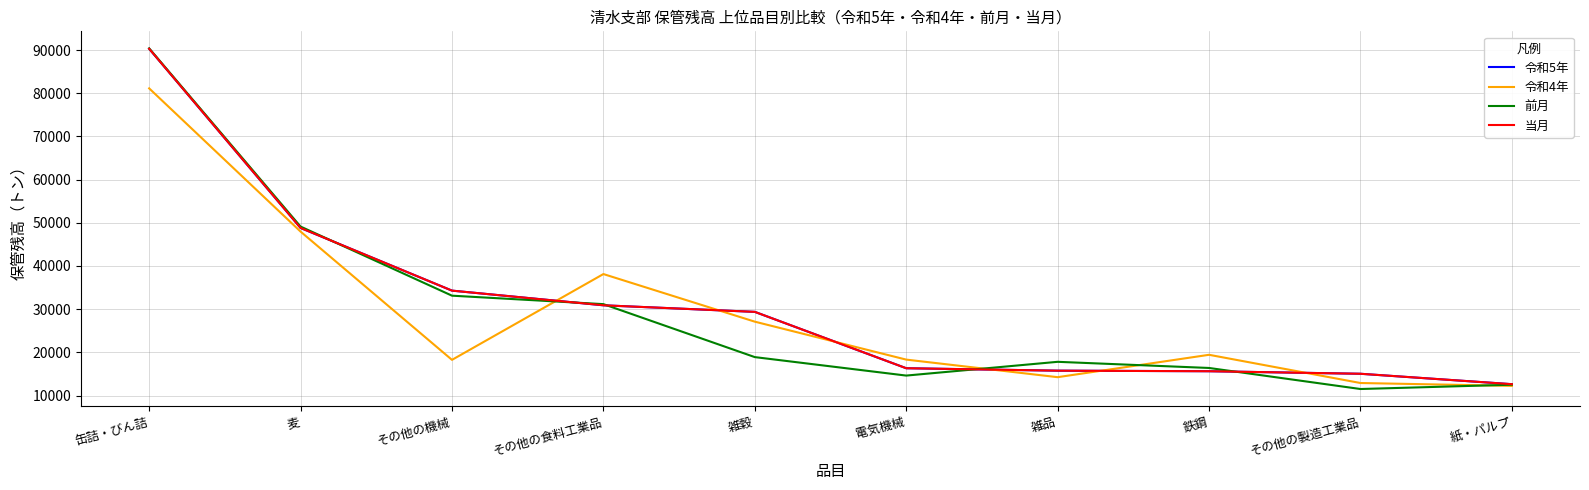

True or false: 令和5年 and 前月 intersect in this chart.

True